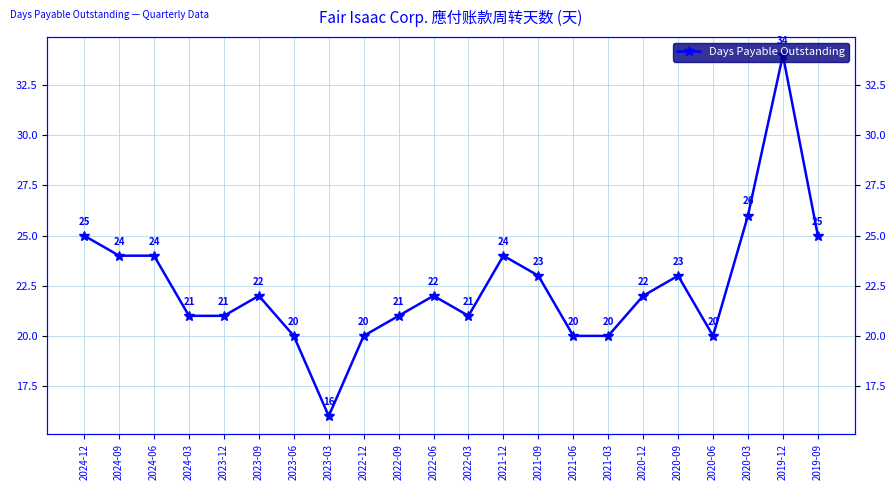

What is the smallest value displayed?

16